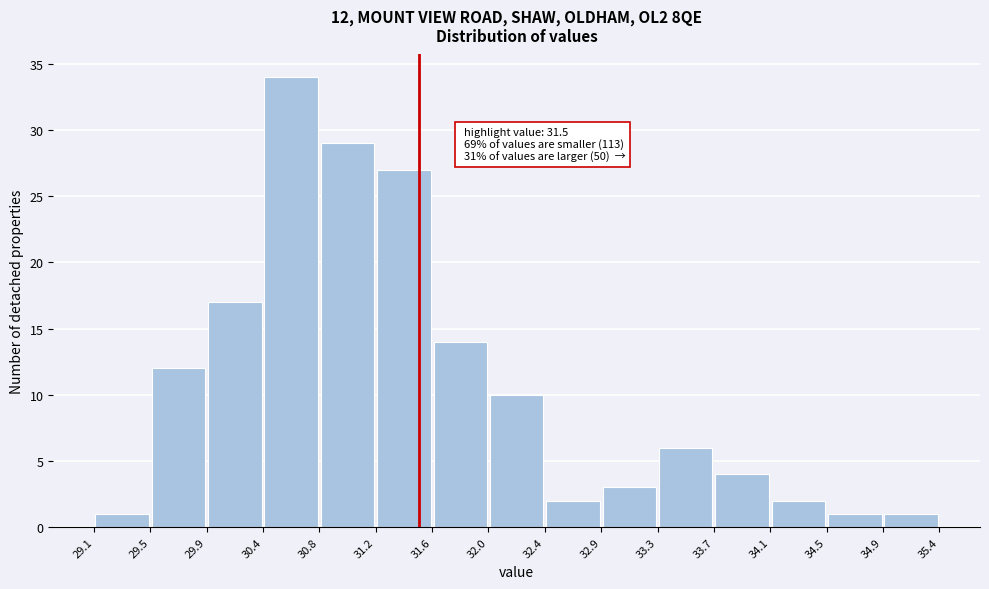

Over which range of the x-axis is the bar tallest?

30.4 to 30.8